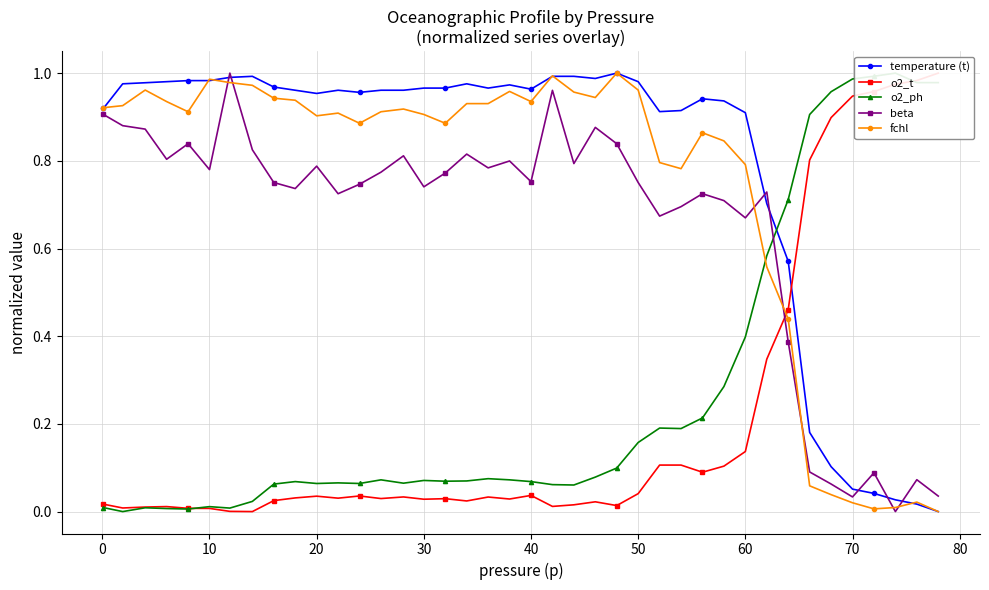

How many times do fchl and o2_t cross each other?

1